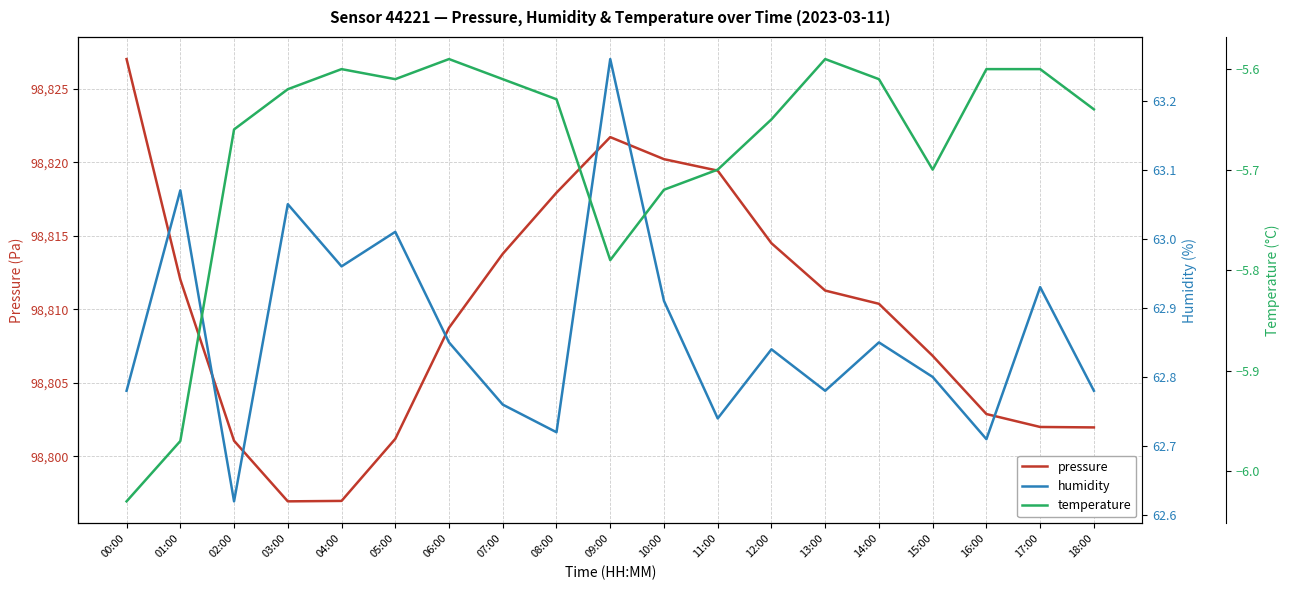

Which series has the widest spread of values?

pressure